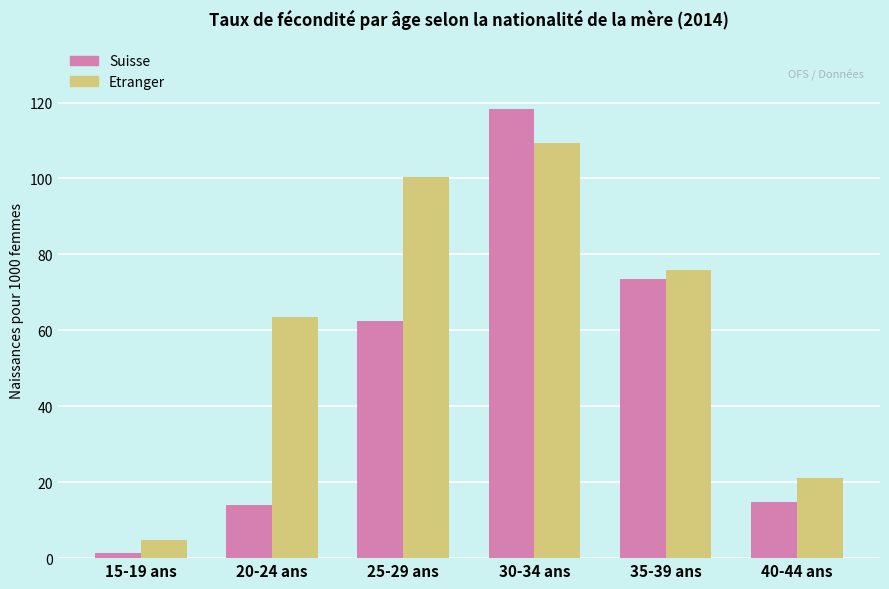

The Suisse series shows 3.9 at 20-24 ans. True or false?

False